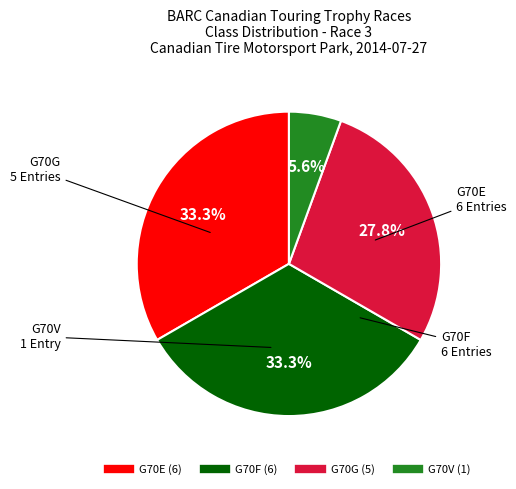

How many segments does this pie chart have?

4